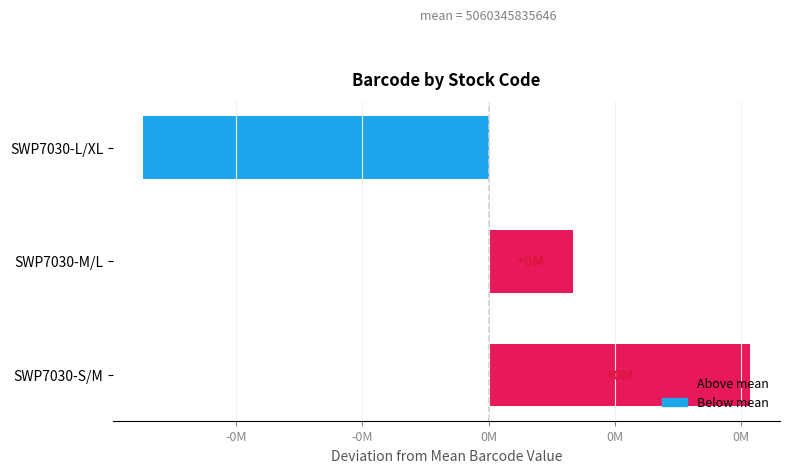

Which category has the lowest value across all series?

SWP7030-L/XL